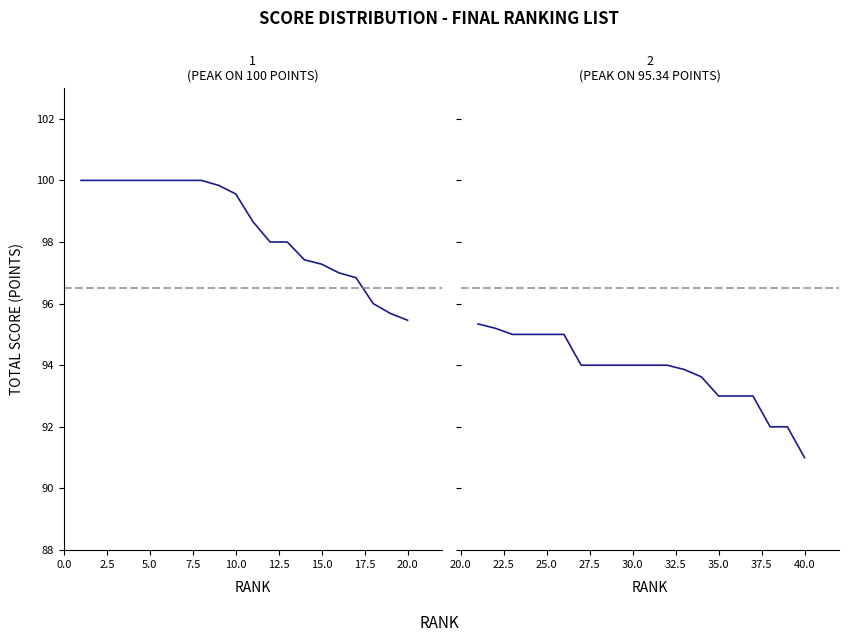

Is it true that Rank 1-20 Scores equals 175.3 at 5.0?

False